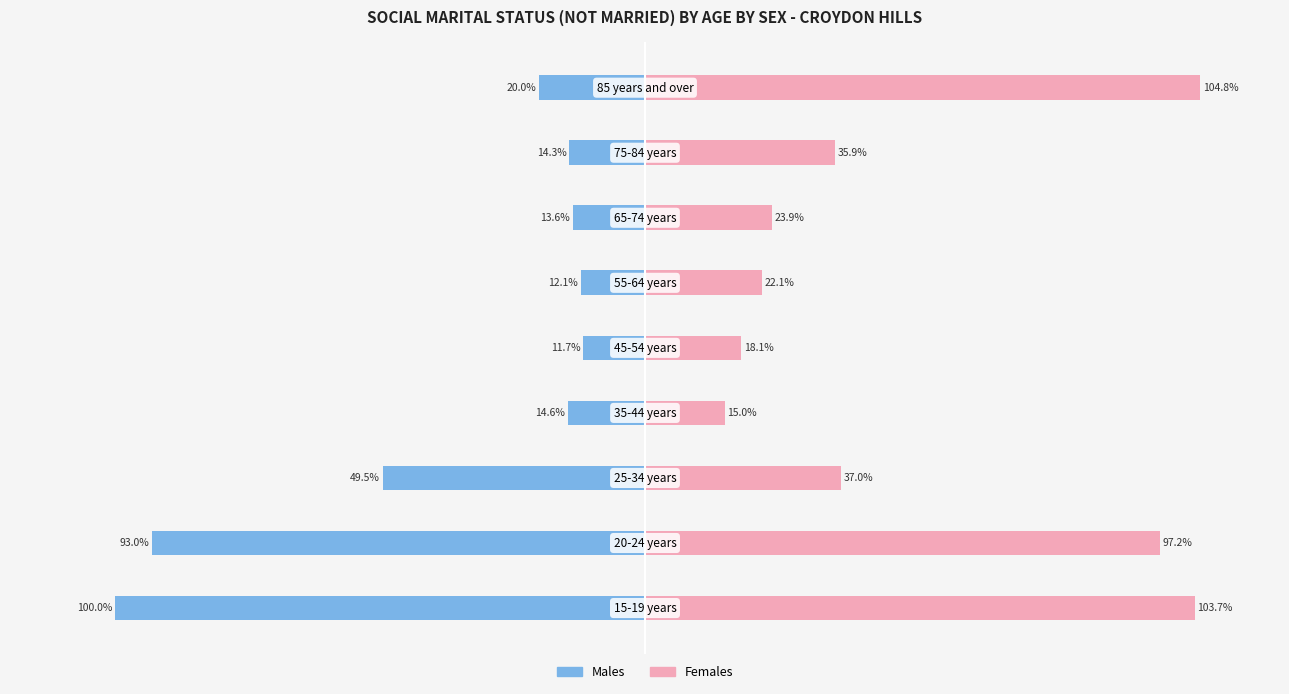

Count the number of categories in the chart.

9